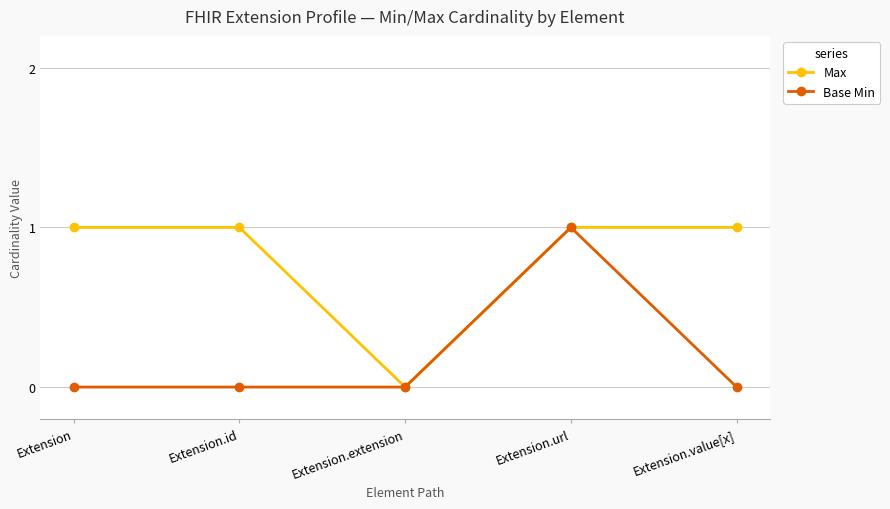

What is the greatest value displayed?

1